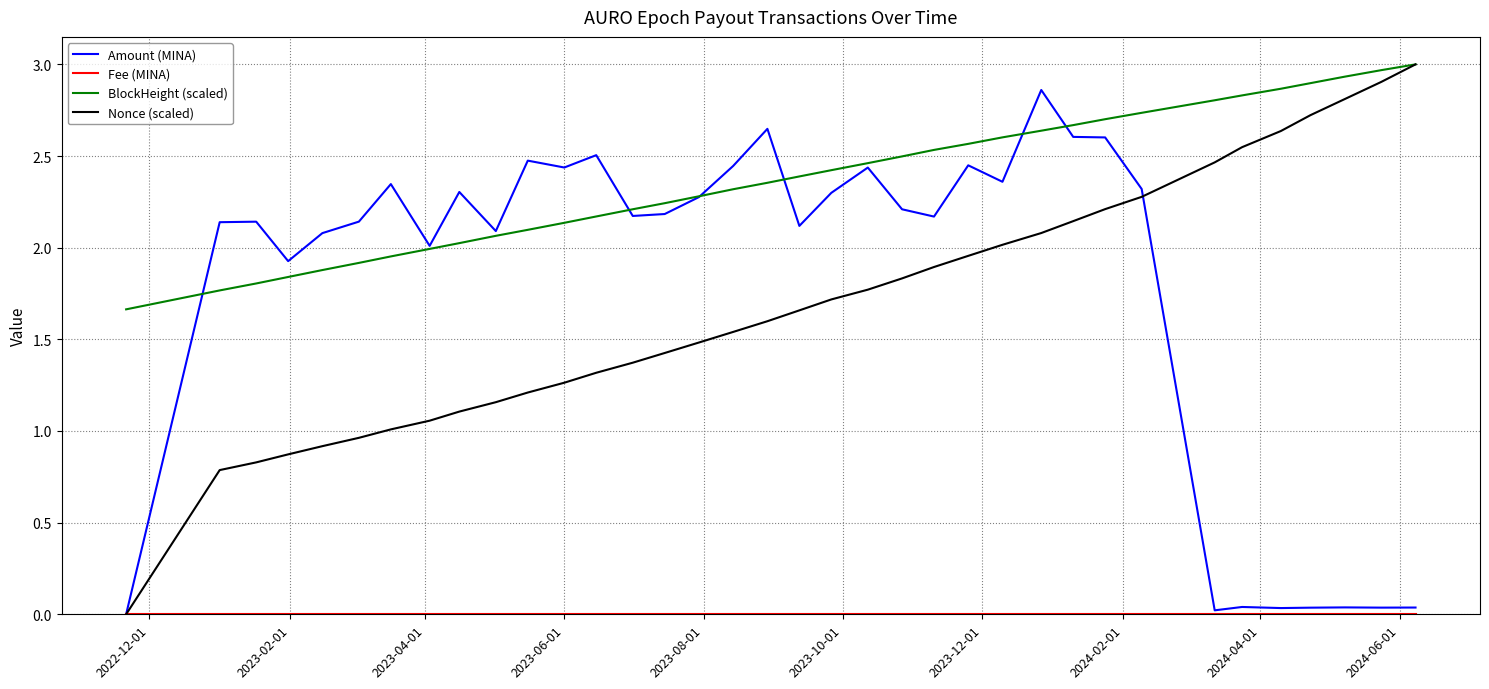

True or false: BlockHeight (scaled) has more than 2 interior local peaks.

False